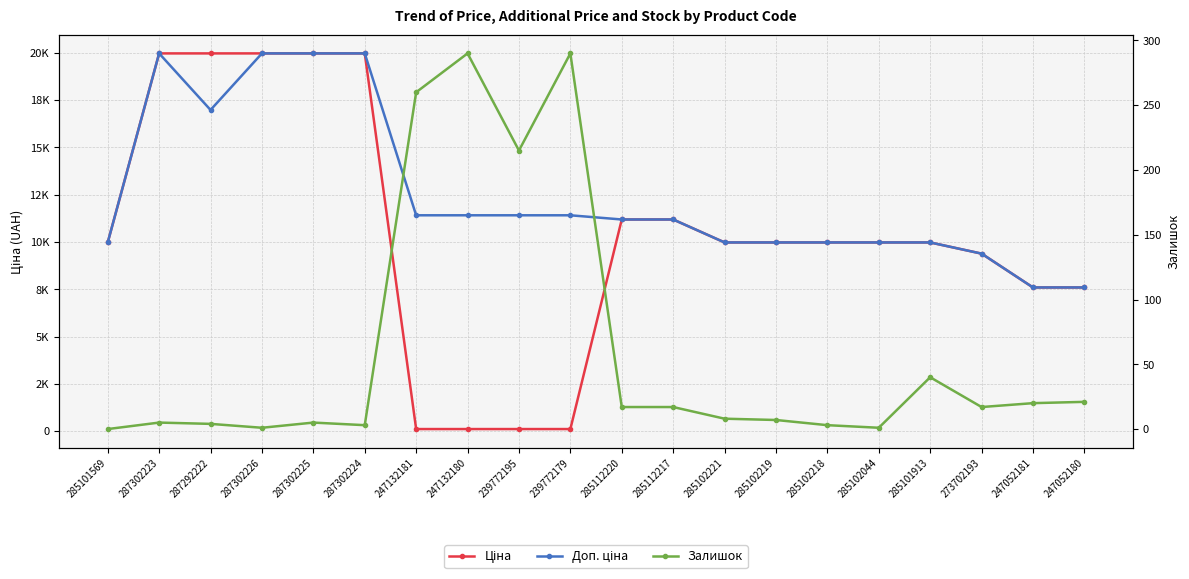

How many data points in Доп. ціна are above 11188?

11